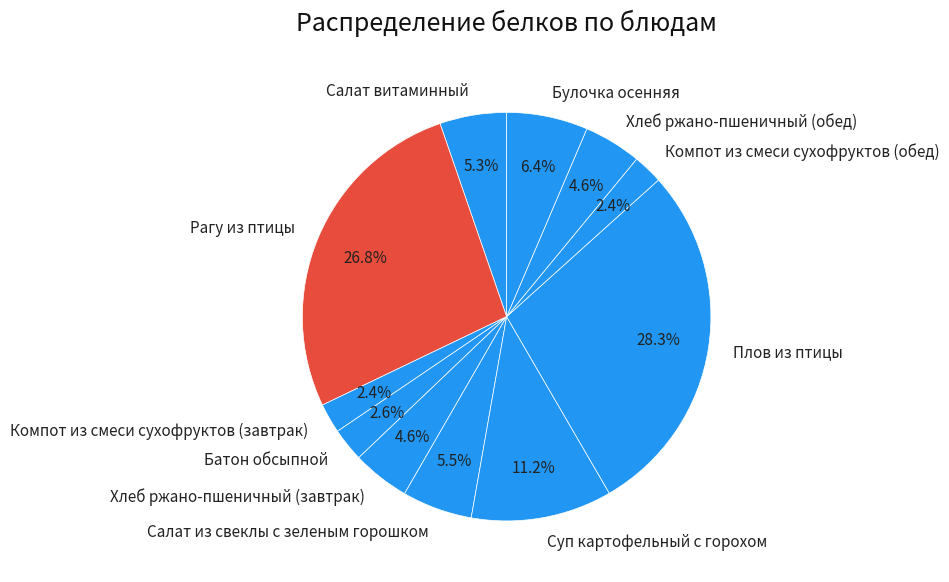

Which has a higher value, Батон обсыпной or Салат из свеклы с зеленым горошком?

Салат из свеклы с зеленым горошком